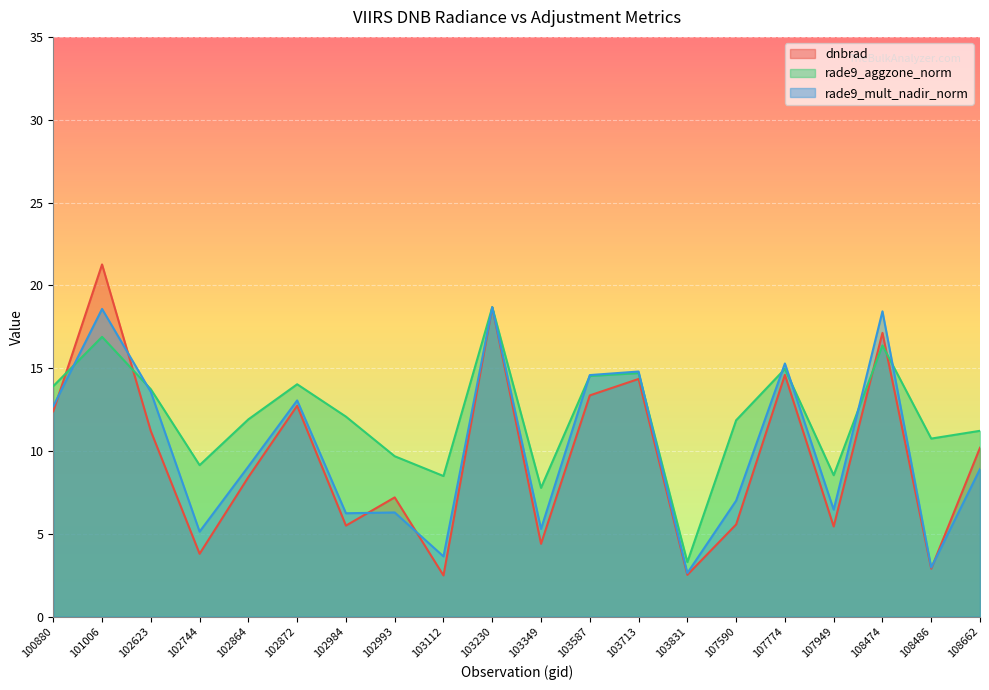

Which series ends up on top after the final intersection of dnbrad and rade9_aggzone_norm?

rade9_aggzone_norm